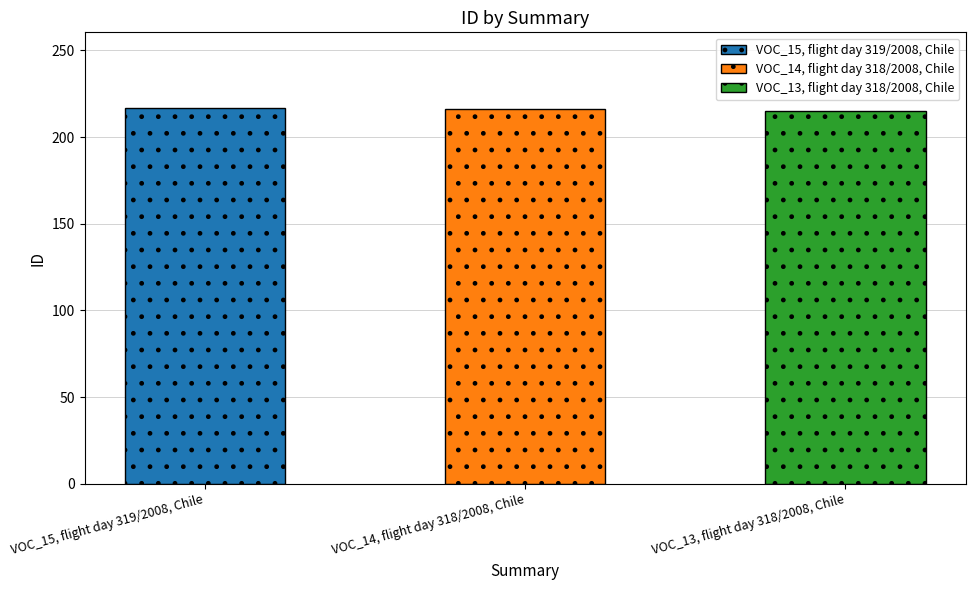

List the labels in order of value, largest first.

VOC_15, flight day 319/2008, Chile, VOC_14, flight day 318/2008, Chile, VOC_13, flight day 318/2008, Chile